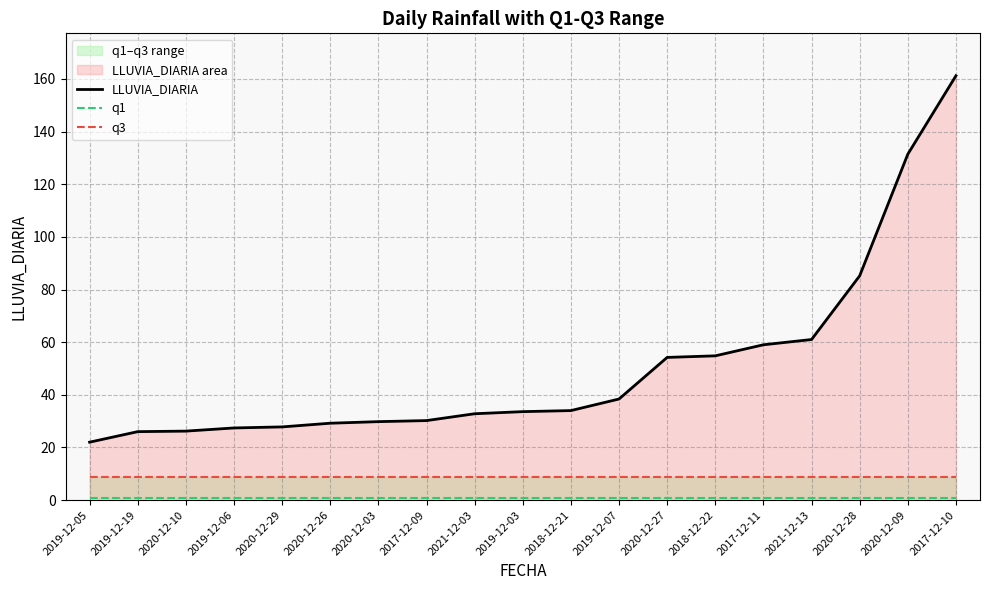

Which series has the widest spread of values?

LLUVIA_DIARIA